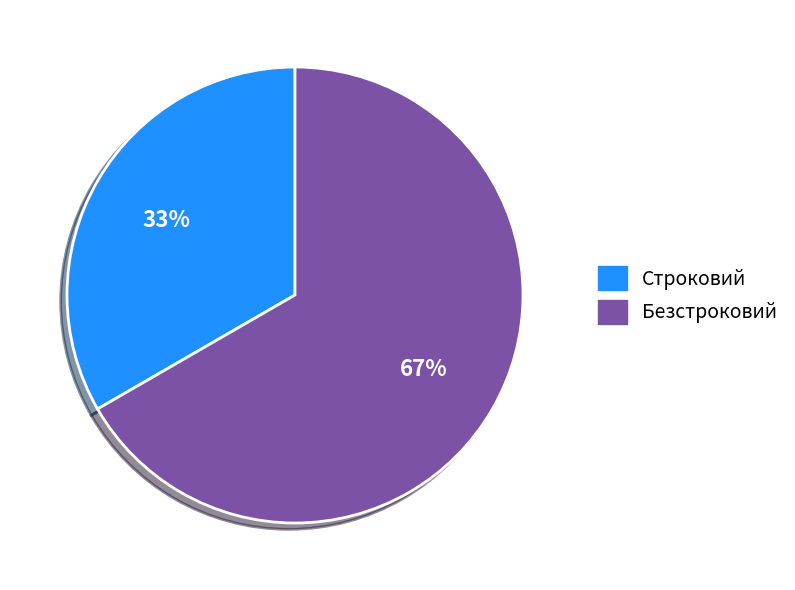

To the nearest percent, what is the combined percentage of Строковий and Безстроковий?

100%